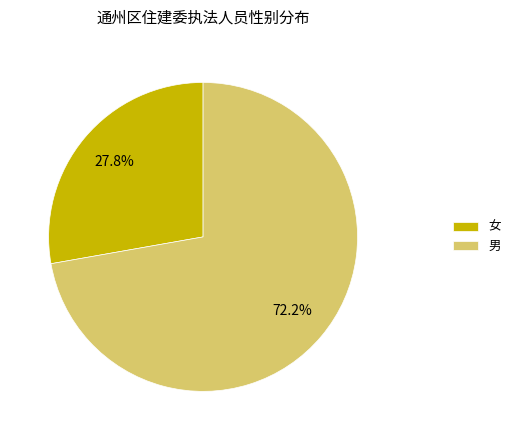

Rank the categories by value from highest to lowest.

男, 女